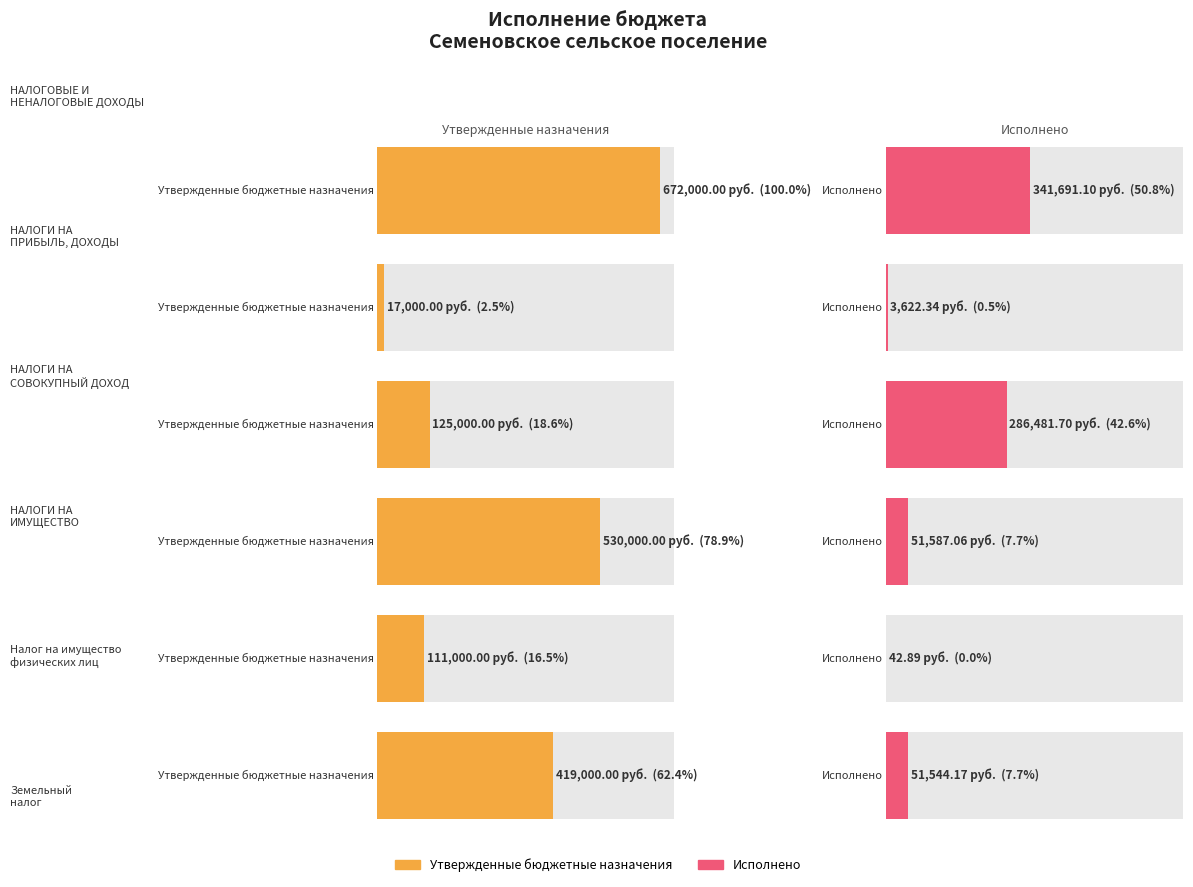

What is the difference between the maximum and minimum values in the Исполнено series?

341648.2